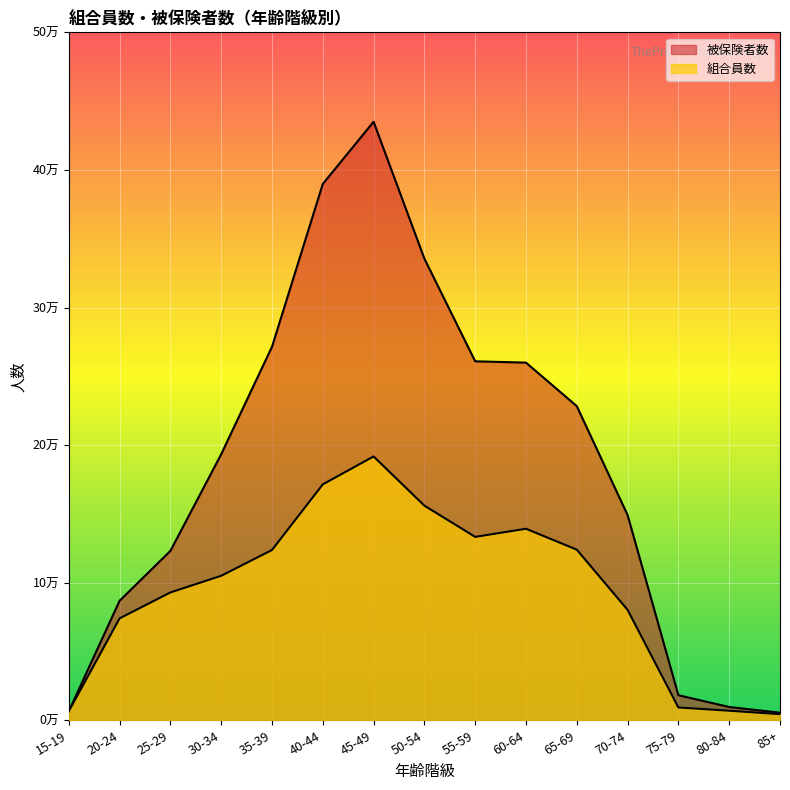

What is the smallest value displayed?

4450